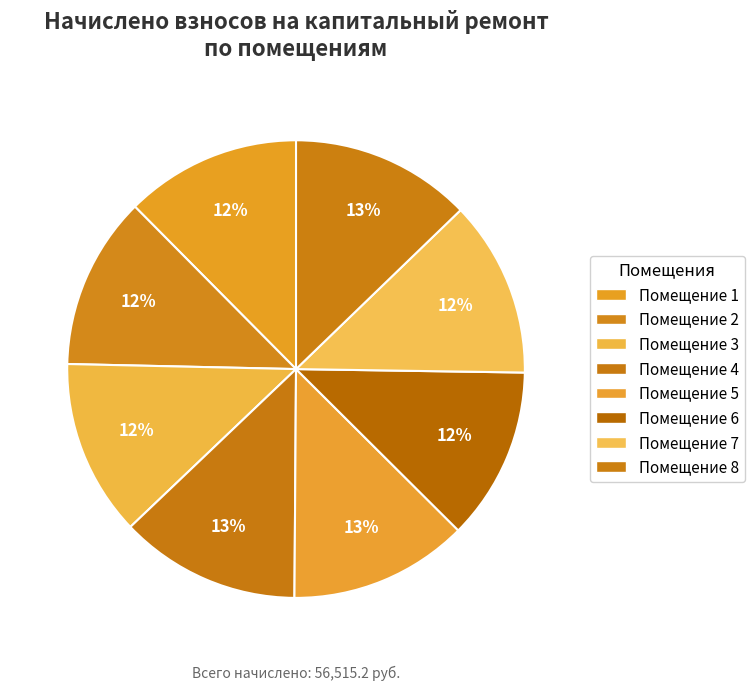

How many slices are in this pie chart?

8